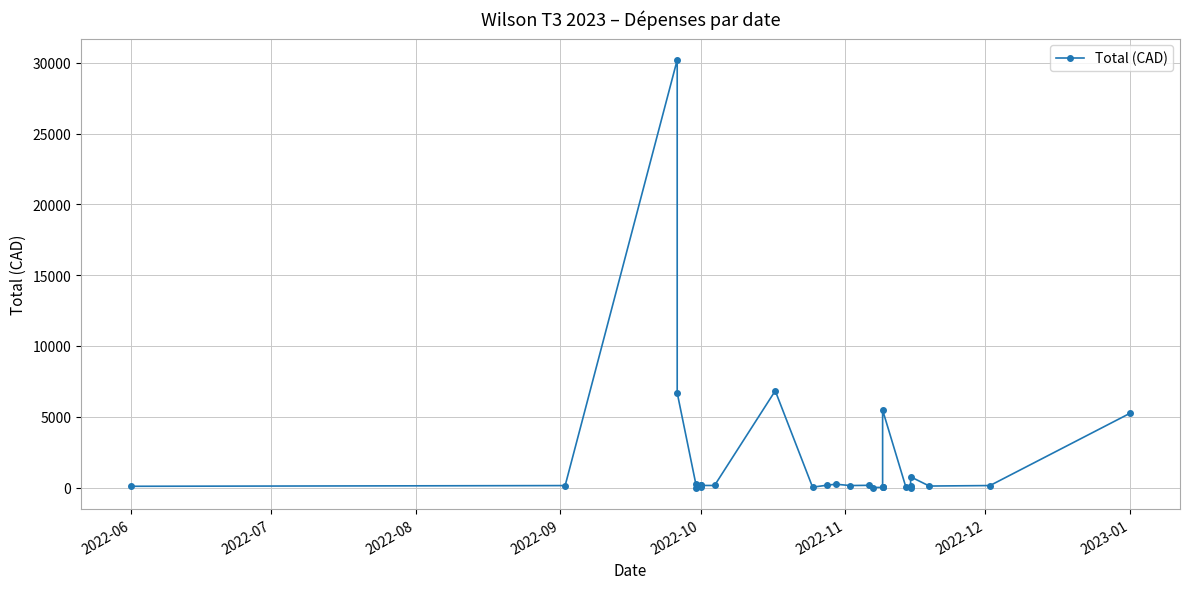

Does the chart have visible grid lines?

Yes